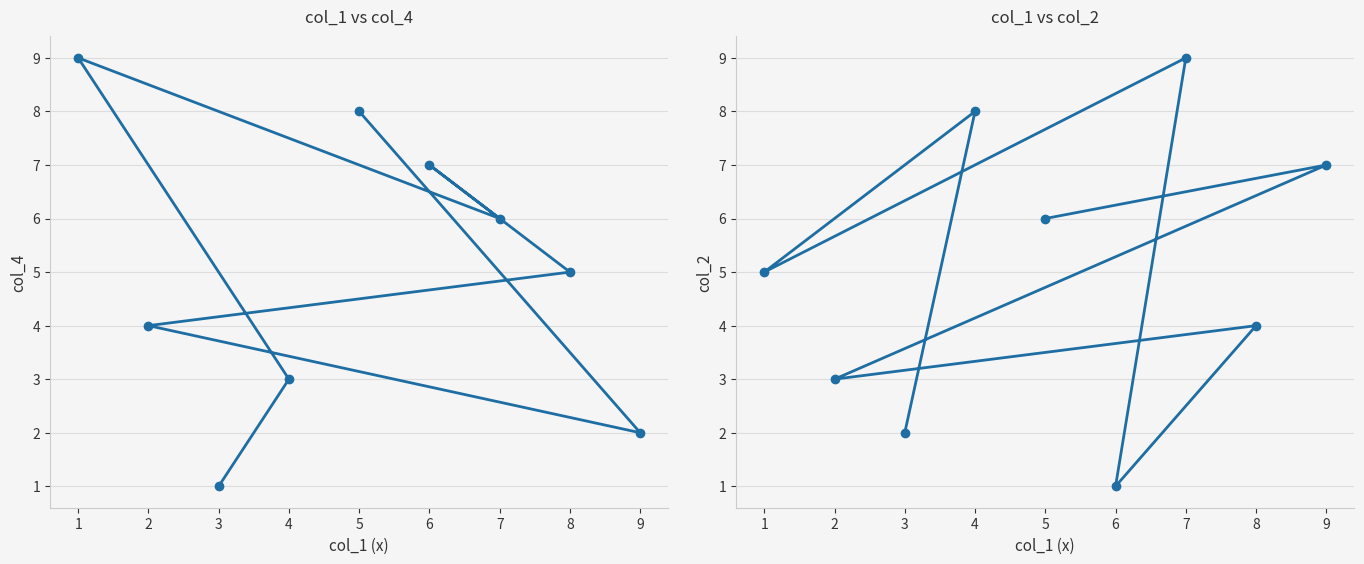

How many distinct data groups are displayed?

2